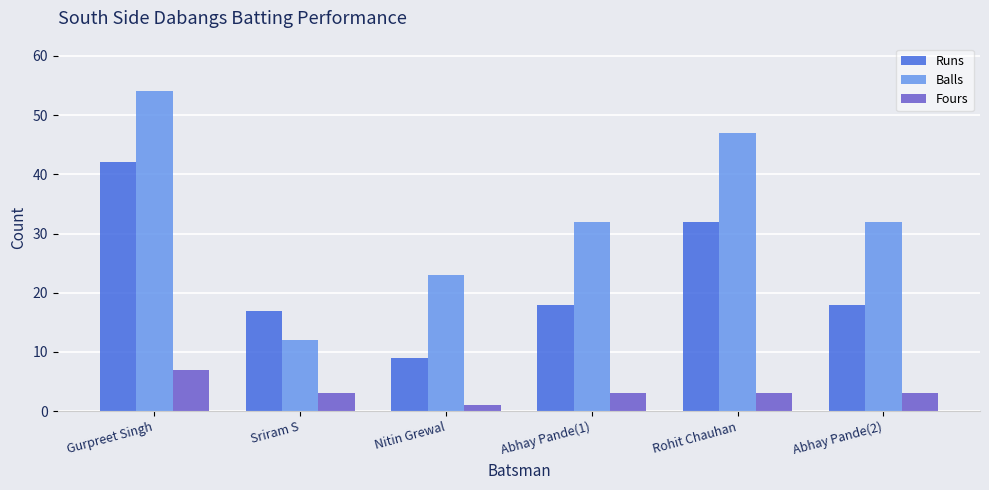

The value of Fours at Gurpreet Singh is 4. True or false?

False